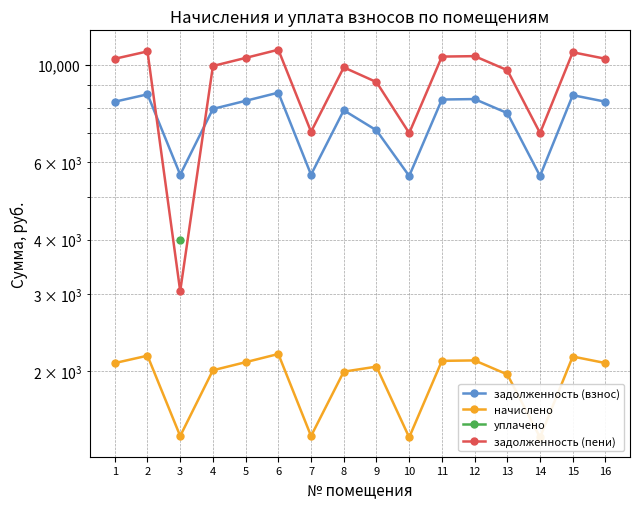

What is the difference between the задолженность (взнос) values at 14 and 13?

2188.8